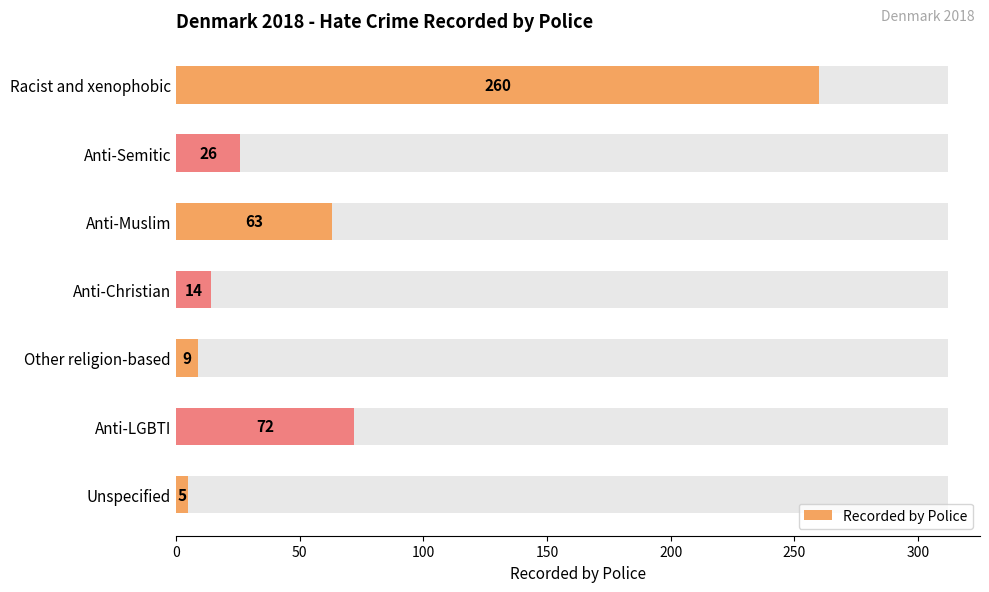

What is the value of the 1st bar from the left?

260